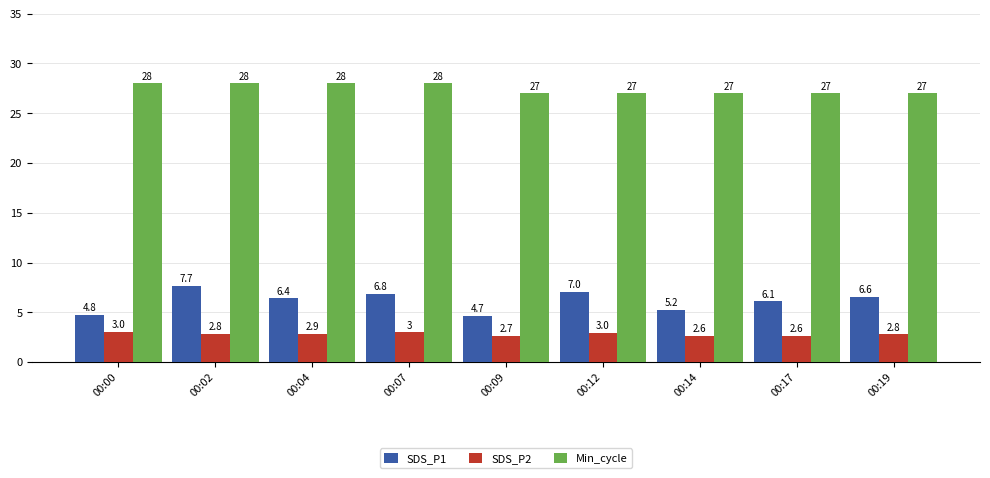

How many bars are there in each group?

3